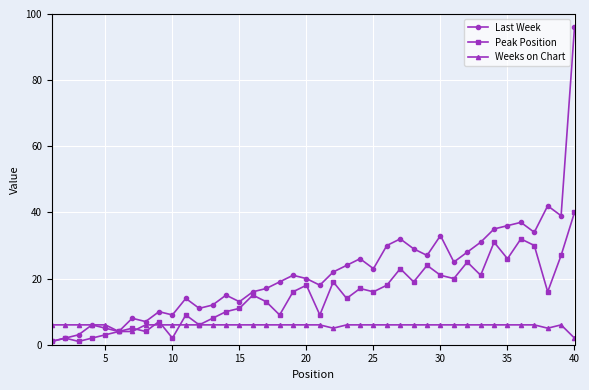

Which series has the largest total across all categories?

Last Week